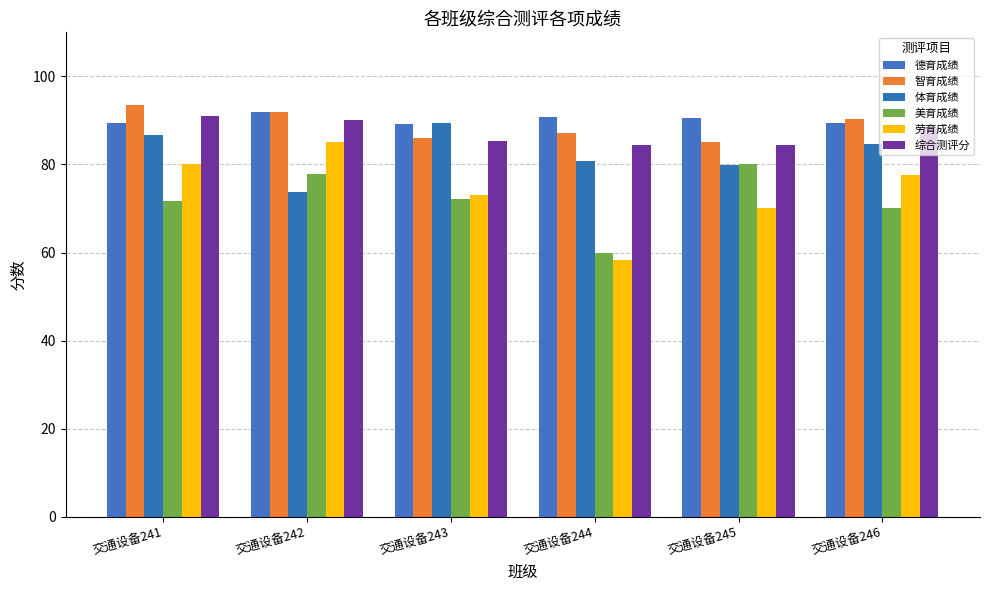

At how many categories does at least one series exceed 83?

6